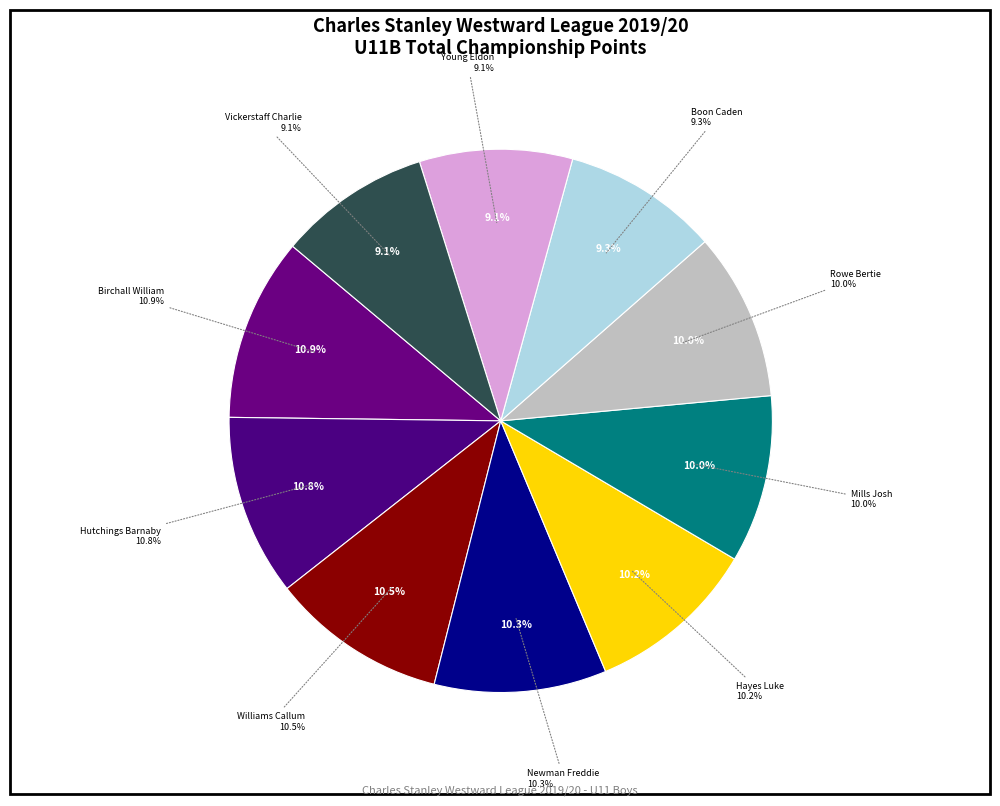

Does Birchall William account for over 50% of the chart?

No